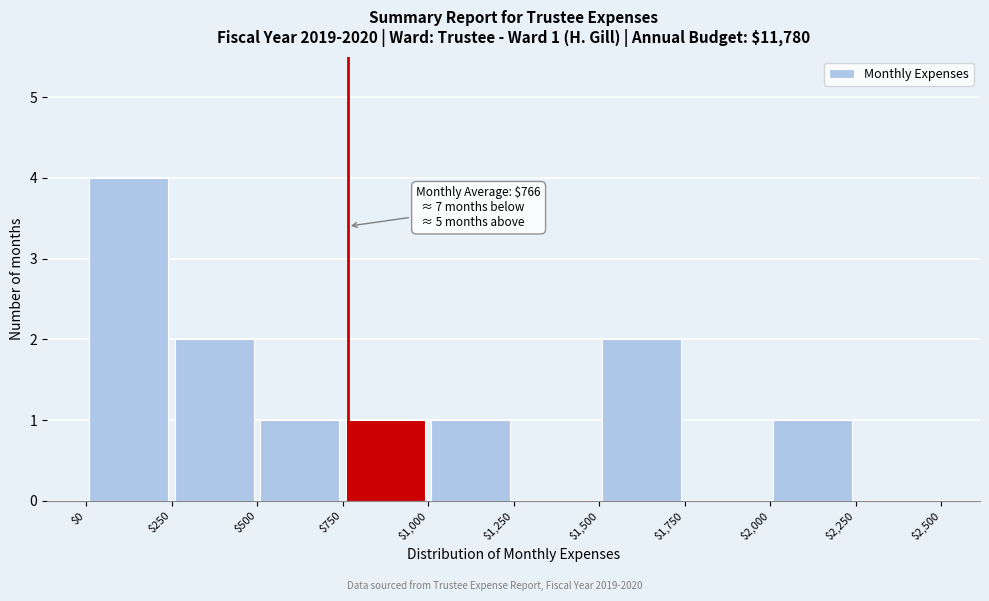

Over which range of the x-axis is the bar tallest?

$0 to $250